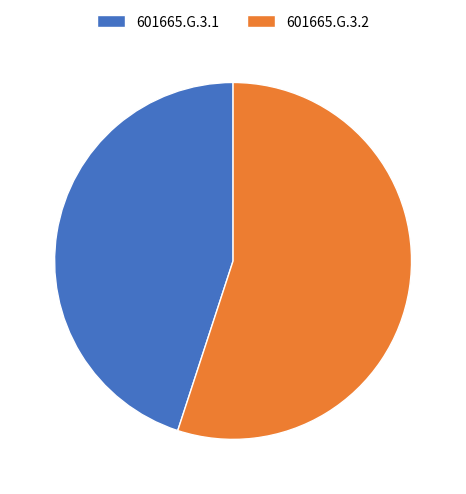

Which slice is the smallest?

601665.G.3.1